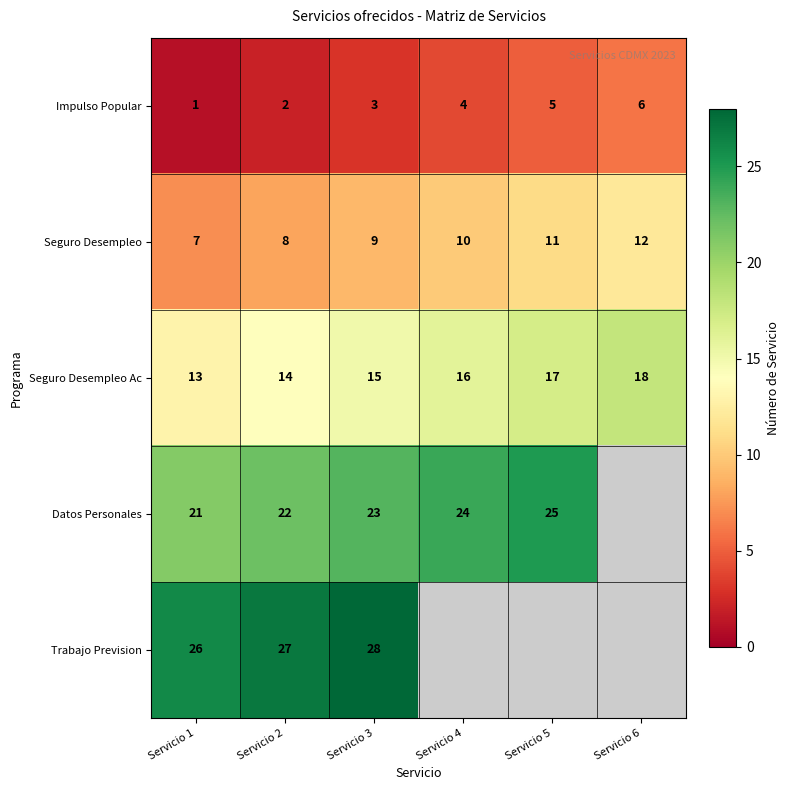

Count the number of data series in this chart.

5